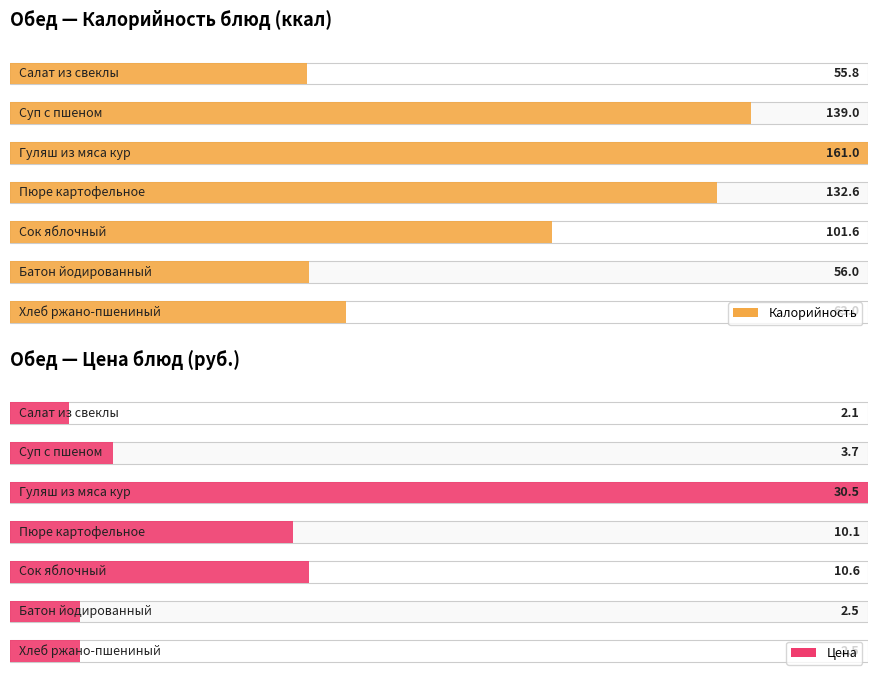

The value of Калорийность at Сок яблочный is 153.8. True or false?

False